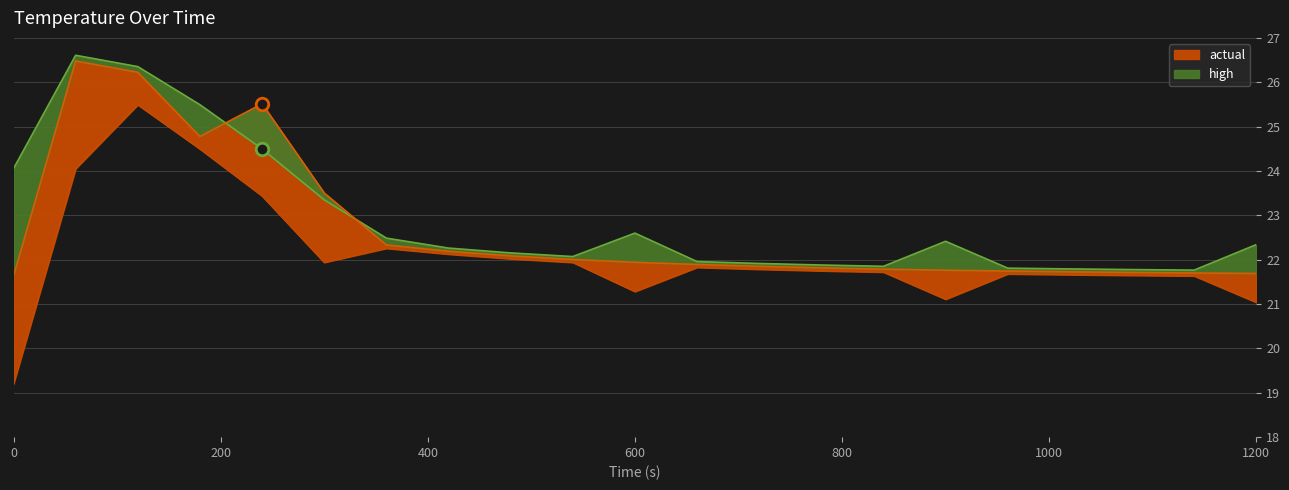

At how many categories does at least one series exceed 20?

21